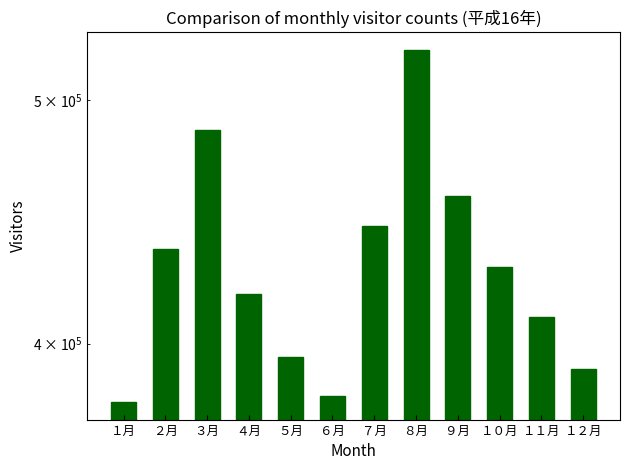

At which category does the chart reach its peak across all series?

８月